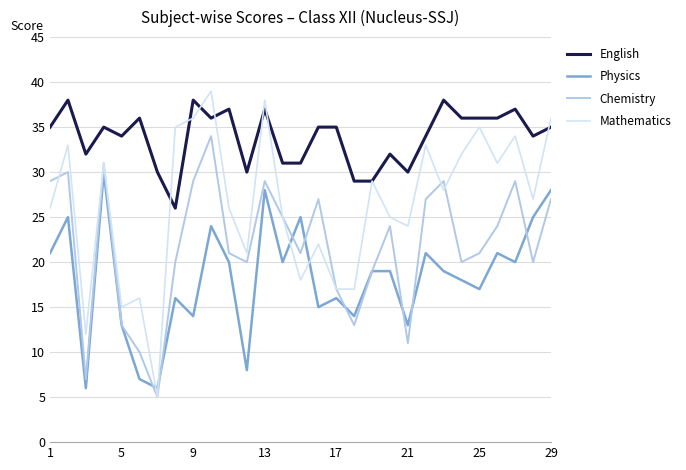

Rank the series by their average value, from highest to lowest.

English, Mathematics, Chemistry, Physics